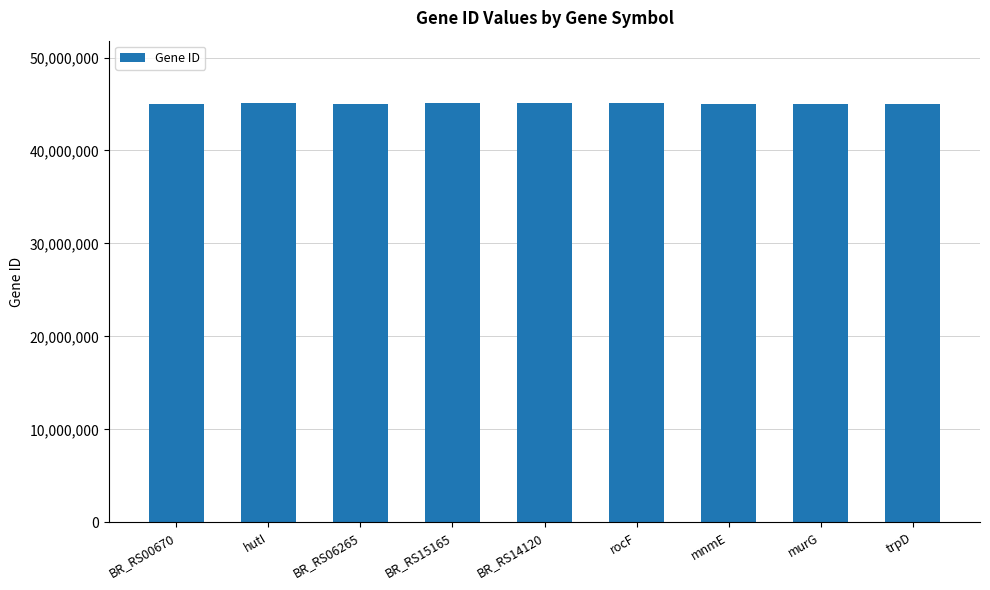

What is the change in value from rocF to murG?

-1456